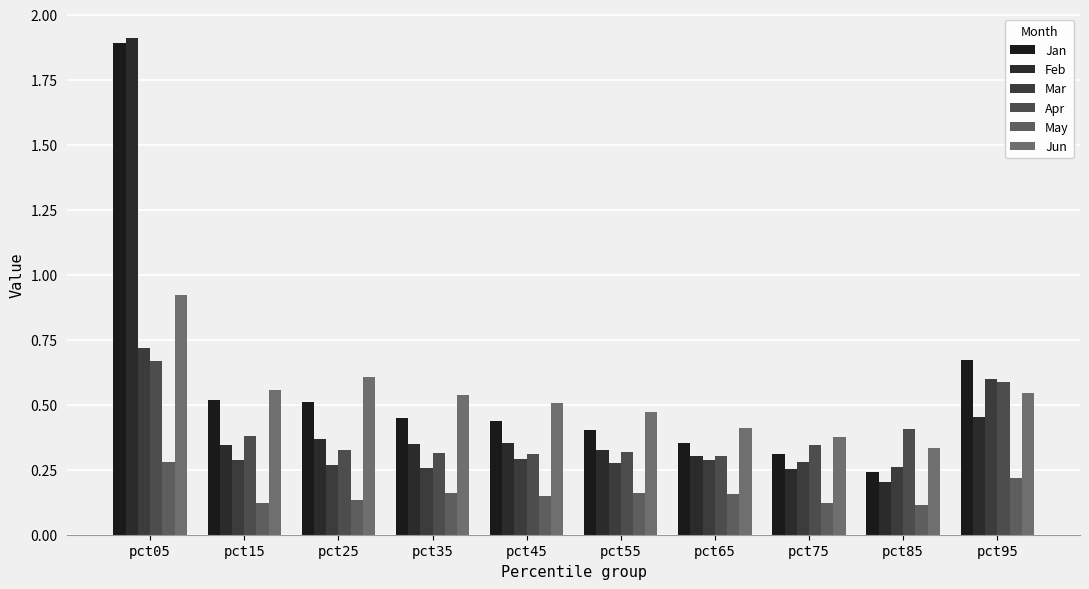

How many bars are there in total?

60